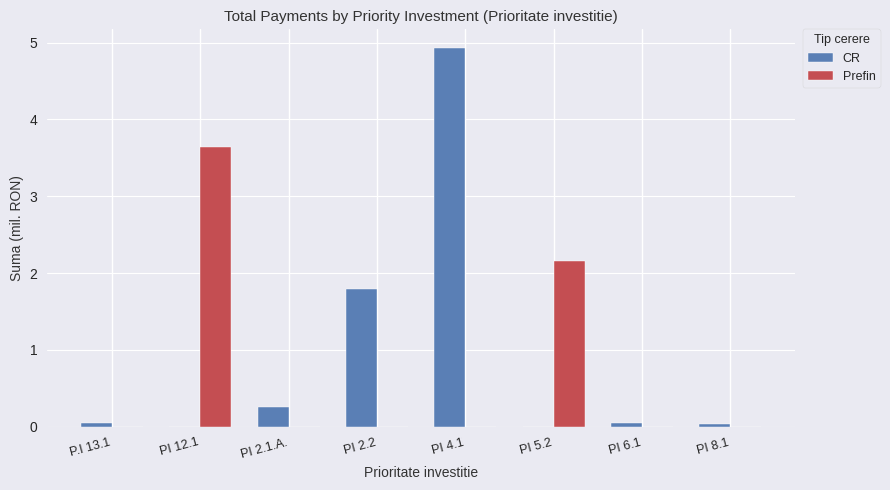

True or false: Prefin has a value of -1.9 at P.I 13.1.

False